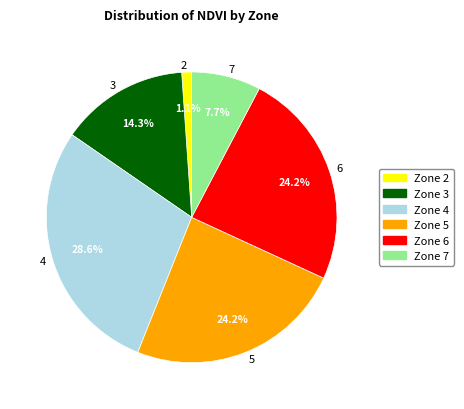

Is 7 the majority of the pie?

No